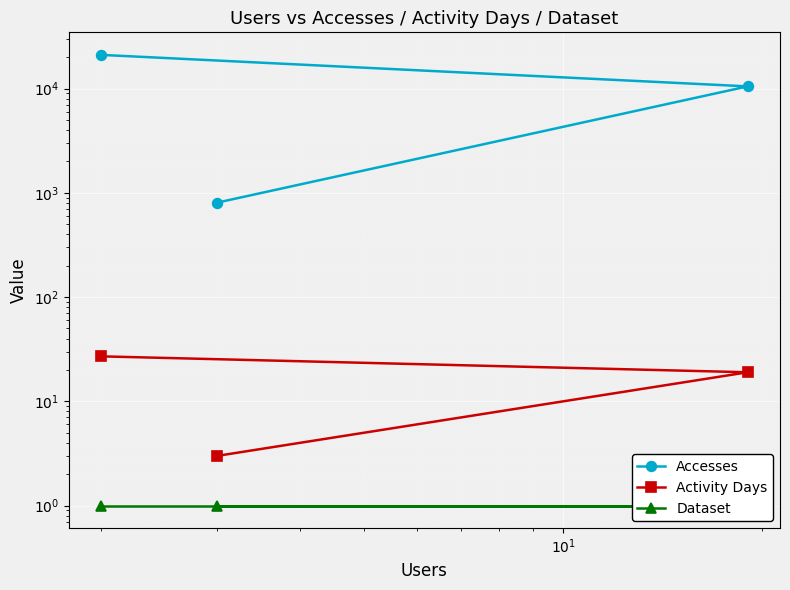

The value of Dataset at $\mathdefault{10^{1}}$ is 2. True or false?

False